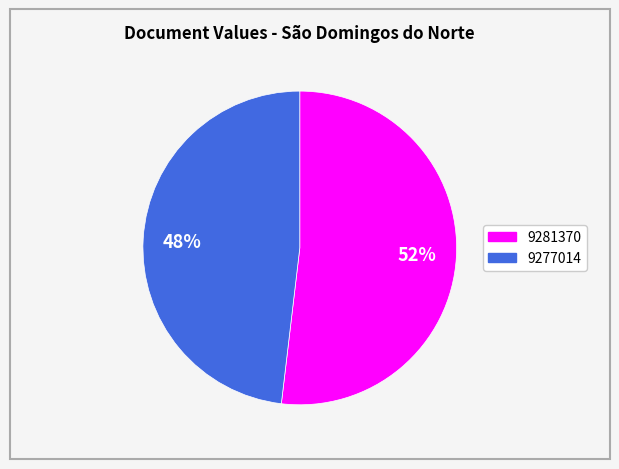

How many slices are in this pie chart?

2